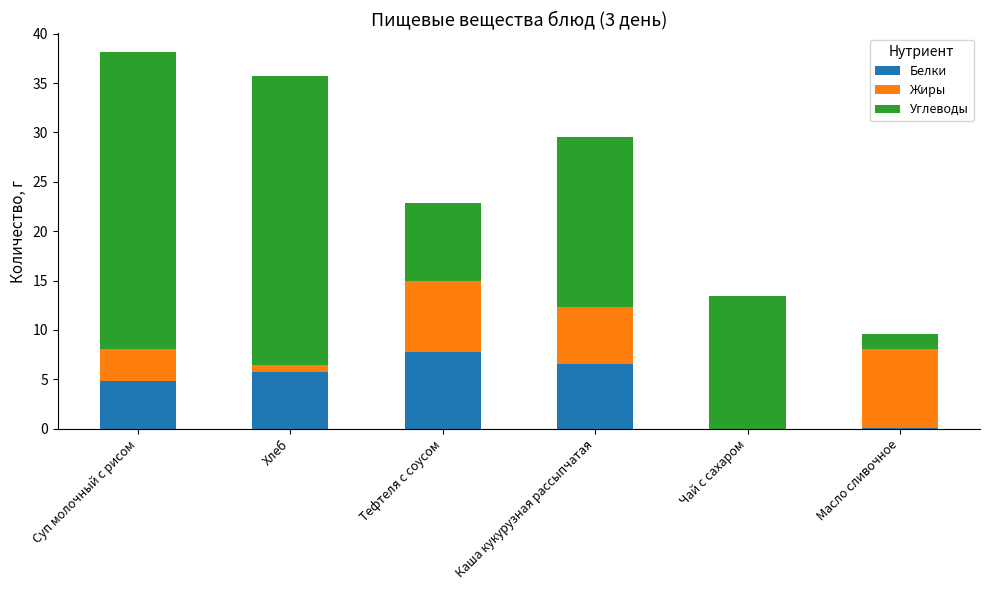

At which category is the sum across all series the highest?

Суп молочный с рисом